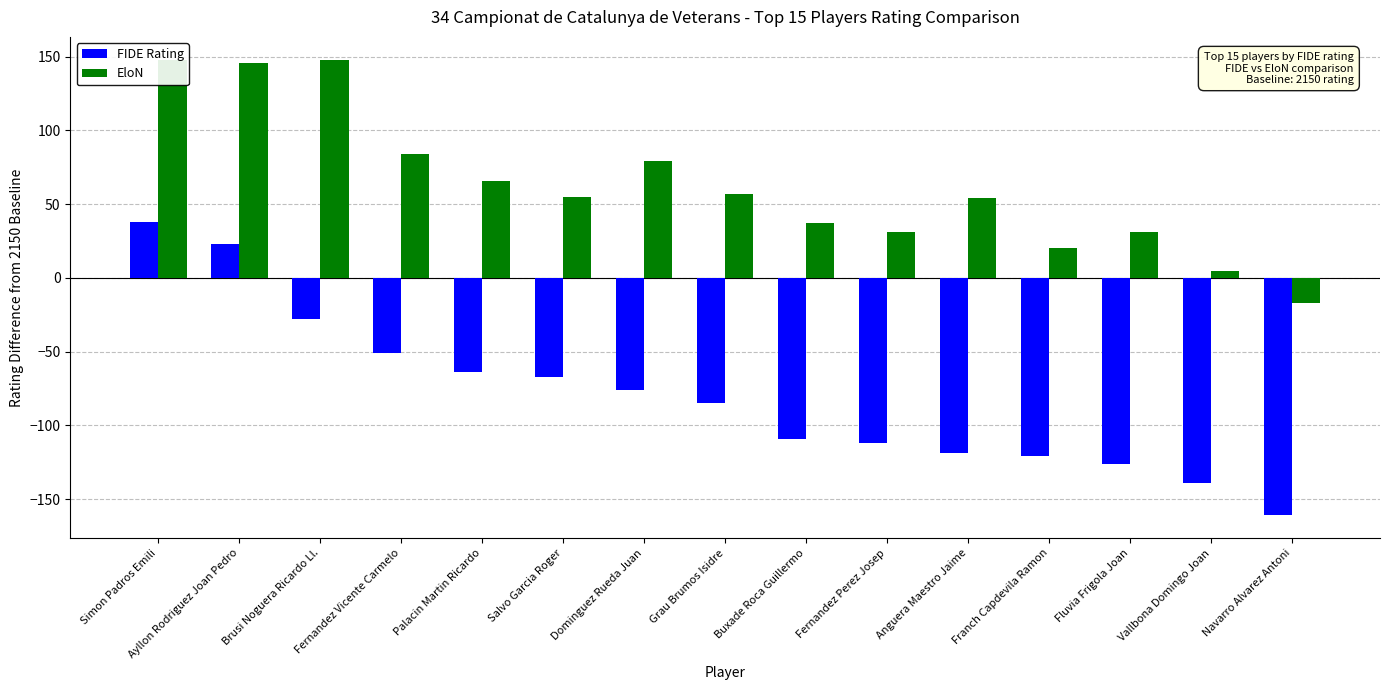

List the labels in order of EloN value, smallest first.

Navarro Alvarez Antoni, Vallbona Domingo Joan, Franch Capdevila Ramon, Fernandez Perez Josep, Fluvia Frigola Joan, Buxade Roca Guillermo, Anguera Maestro Jaime, Salvo Garcia Roger, Grau Brumos Isidre, Palacin Martin Ricardo, Dominguez Rueda Juan, Fernandez Vicente Carmelo, Ayllon Rodriguez Joan Pedro, Simon Padros Emili, Brusi Noguera Ricardo Ll.